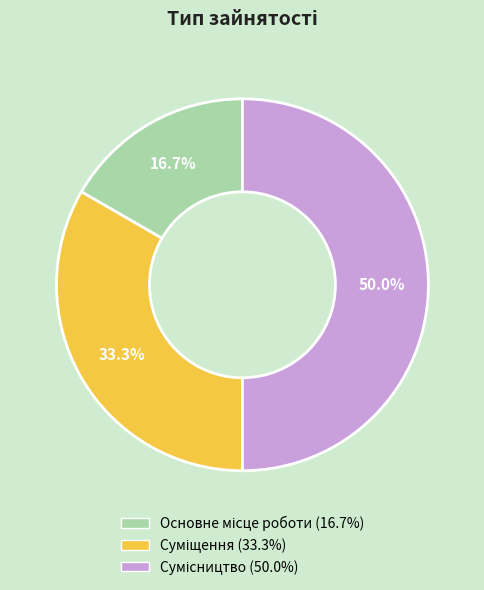

How many segments does this pie chart have?

3